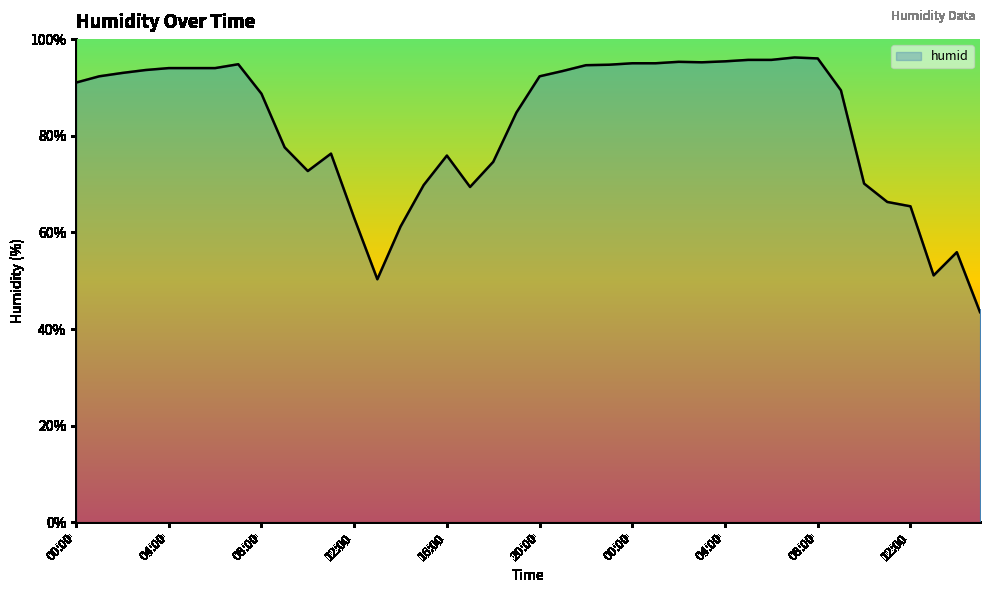

What is the greatest value displayed?

96.2